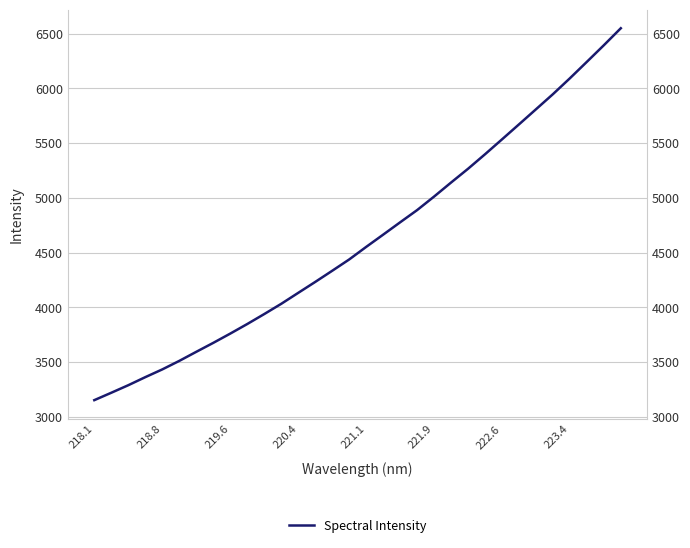

How many lines are shown in the chart?

1